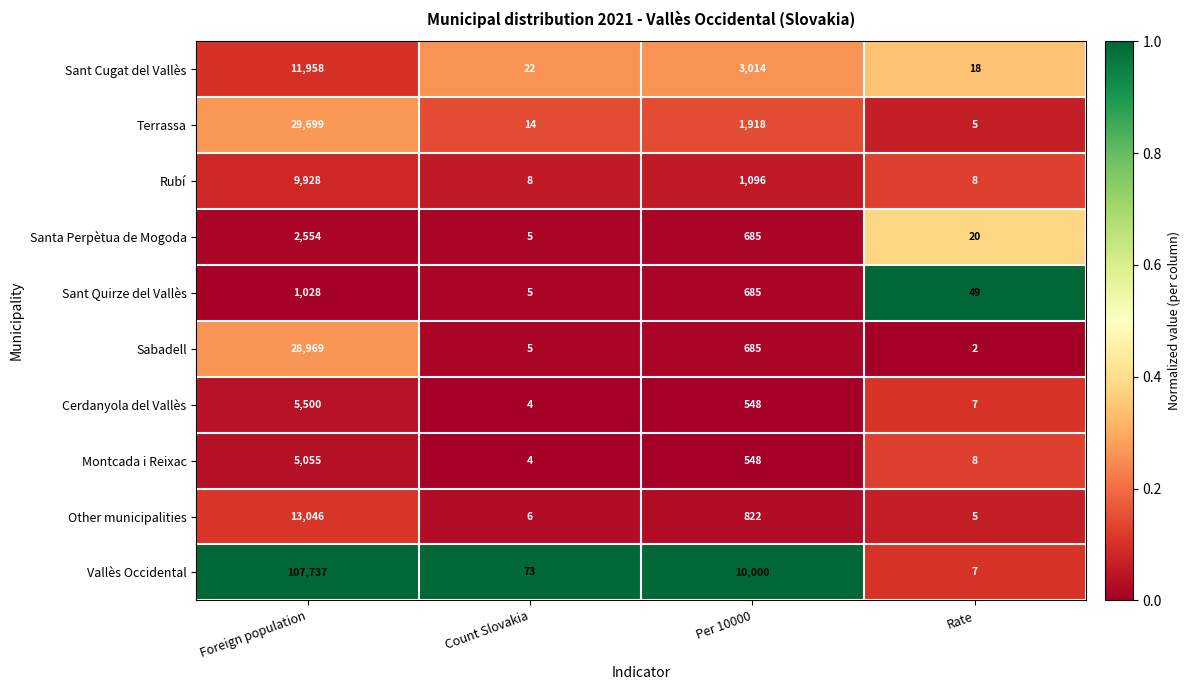

What is the sum of the Sant Cugat del Vallès values at Per 10000 and Rate?

3032